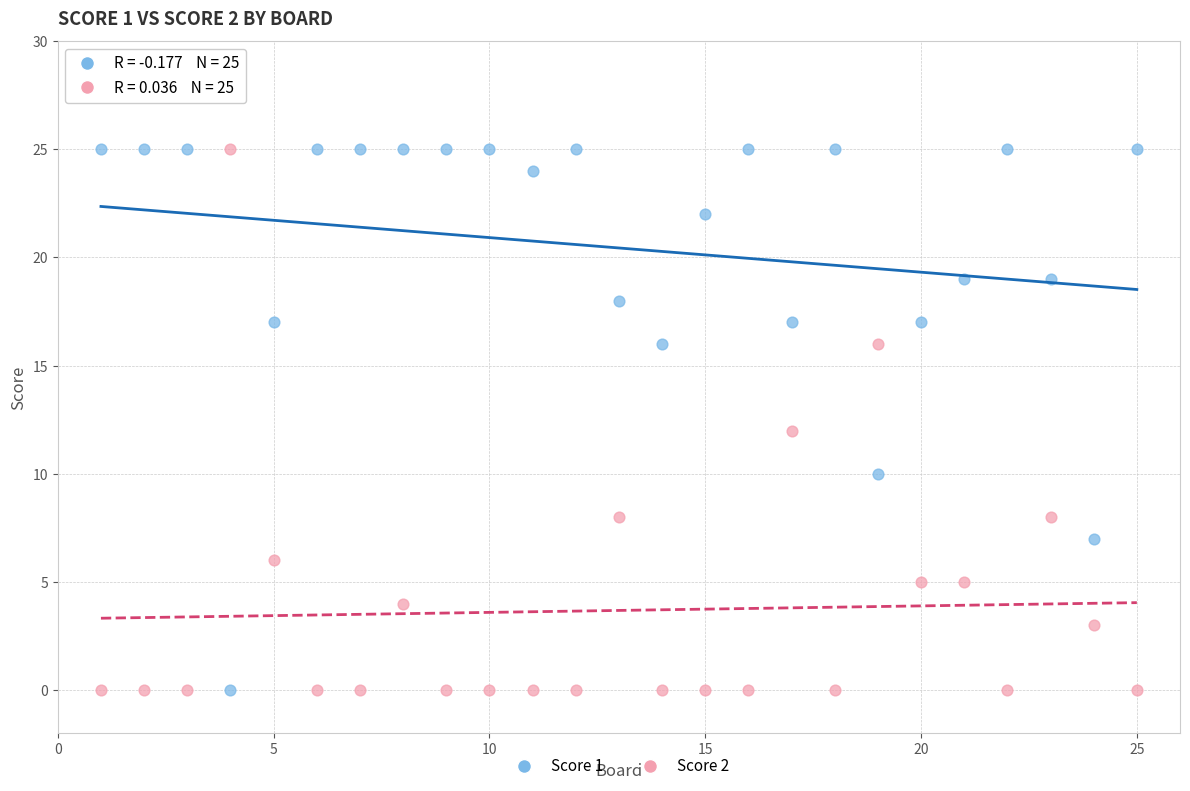

Across all data points, what is the range of Y values (max minus min)?

25